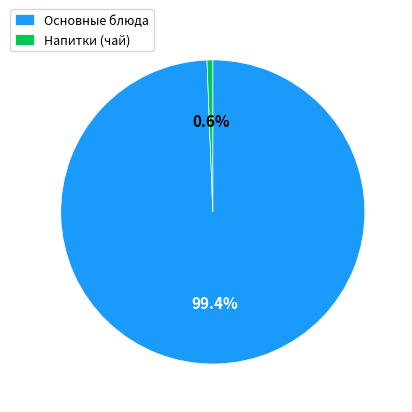

Which has a higher value, Напитки (чай) or Основные блюда?

Основные блюда